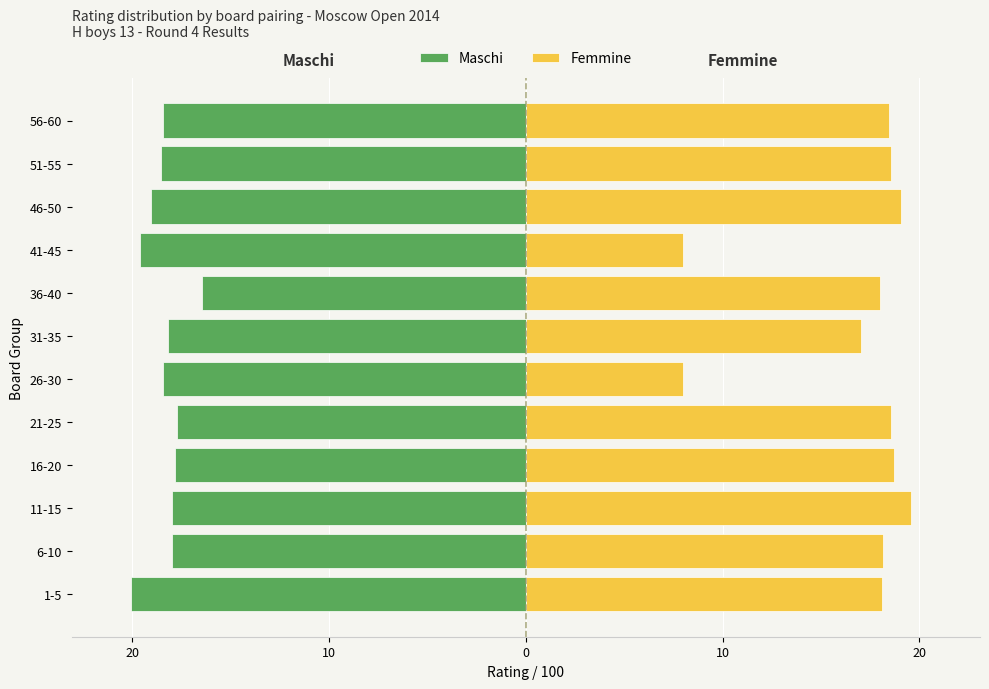

Are the bars horizontal?

Yes